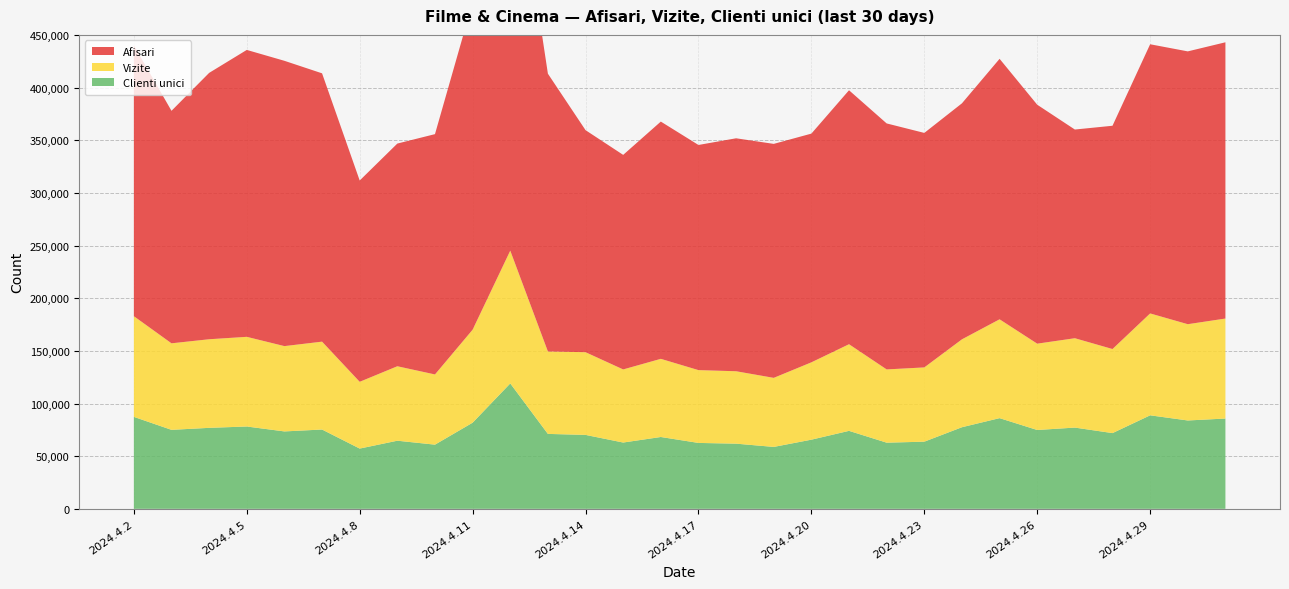

Reading right to left, extract all data points from this chart.

Clienti unici: 2024.5.1=85736	2024.4.30=83903	2024.4.29=88790	2024.4.28=71908	2024.4.27=77147	2024.4.26=74860	2024.4.25=86113	2024.4.24=77491	2024.4.23=63763	2024.4.22=62822	2024.4.21=74040	2024.4.20=65665	2024.4.19=58790	2024.4.18=61888	2024.4.17=62579	2024.4.16=68210	2024.4.15=62957	2024.4.14=70200	2024.4.13=71150	2024.4.12=119078	2024.4.11=81795	2024.4.10=60944	2024.4.9=64684	2024.4.8=57218	2024.4.7=75306	2024.4.6=73502	2024.4.5=78177	2024.4.4=76901	2024.4.3=75003	2024.4.2=87328
Vizite: 2024.5.1=94946	2024.4.30=91407	2024.4.29=96748	2024.4.28=79827	2024.4.27=84850	2024.4.26=81968	2024.4.25=93846	2024.4.24=83454	2024.4.23=70517	2024.4.22=69557	2024.4.21=82258	2024.4.20=73432	2024.4.19=65572	2024.4.18=68752	2024.4.17=69140	2024.4.16=74217	2024.4.15=69405	2024.4.14=78516	2024.4.13=78274	2024.4.12=126074	2024.4.11=88293	2024.4.10=66652	2024.4.9=70700	2024.4.8=63398	2024.4.7=83434	2024.4.6=81007	2024.4.5=85141	2024.4.4=84122	2024.4.3=82158	2024.4.2=95593
Afisari: 2024.5.1=262289	2024.4.30=259034	2024.4.29=255565	2024.4.28=211993	2024.4.27=198143	2024.4.26=226867	2024.4.25=247323	2024.4.24=224074	2024.4.23=222646	2024.4.22=233553	2024.4.21=241130	2024.4.20=217167	2024.4.19=222150	2024.4.18=221187	2024.4.17=213765	2024.4.16=225256	2024.4.15=203710	2024.4.14=210839	2024.4.13=263726	2024.4.12=404090	2024.4.11=310846	2024.4.10=228172	2024.4.9=211434	2024.4.8=191130	2024.4.7=254766	2024.4.6=270882	2024.4.5=272407	2024.4.4=252899	2024.4.3=220748	2024.4.2=257205